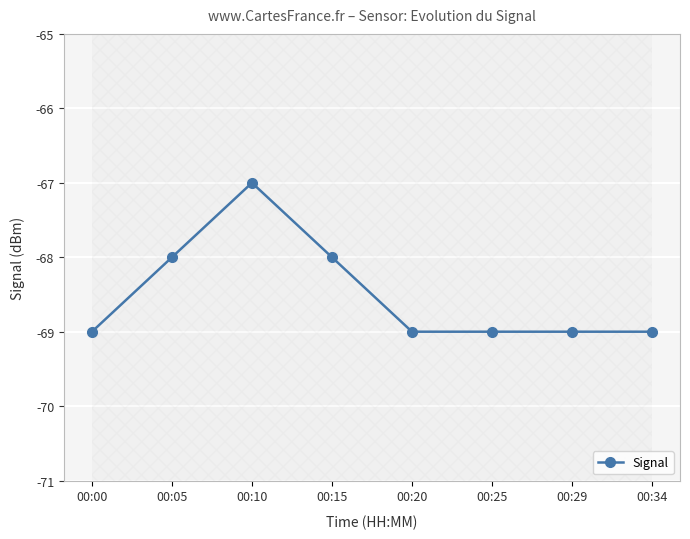

What is the difference between the second highest and minimum values?

1